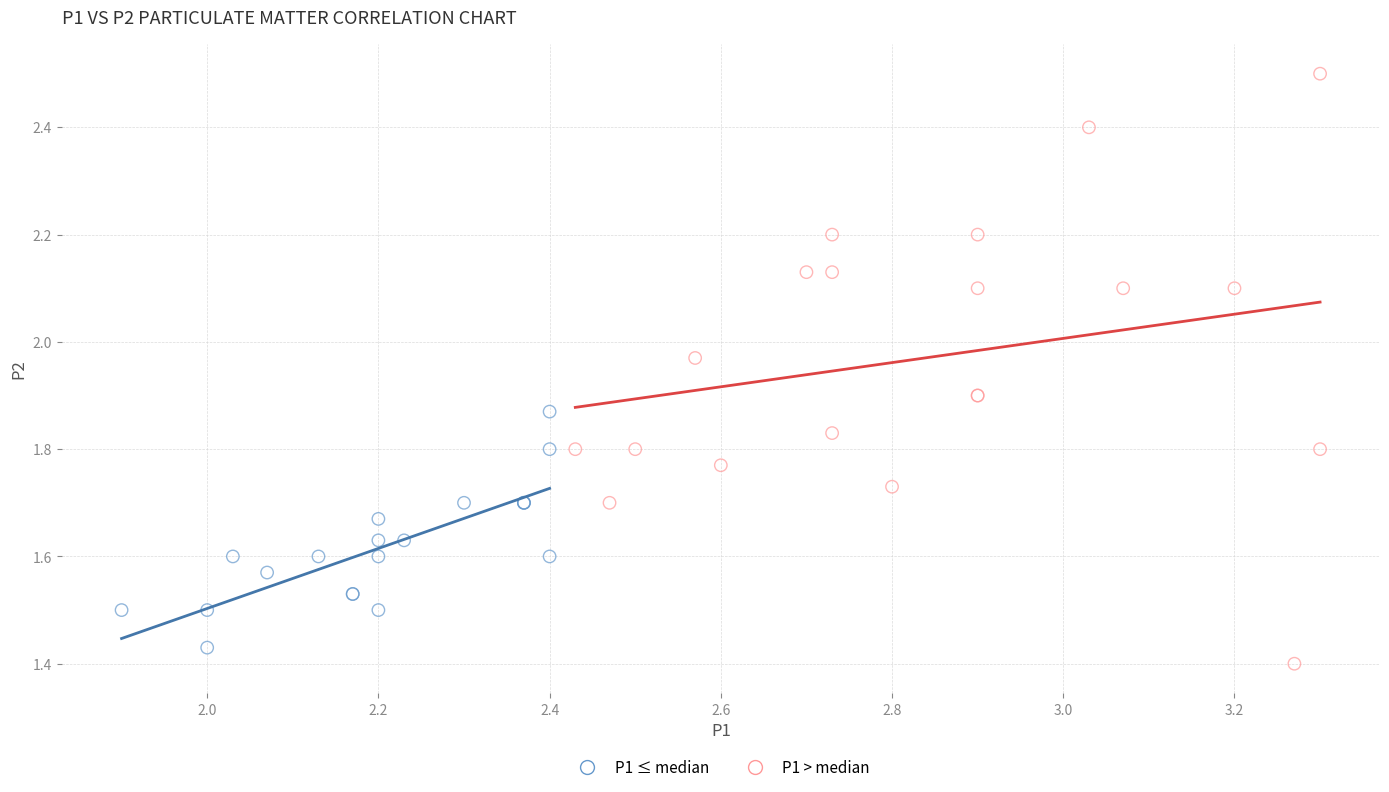

Which series has the widest spread of Y values?

P1 > median